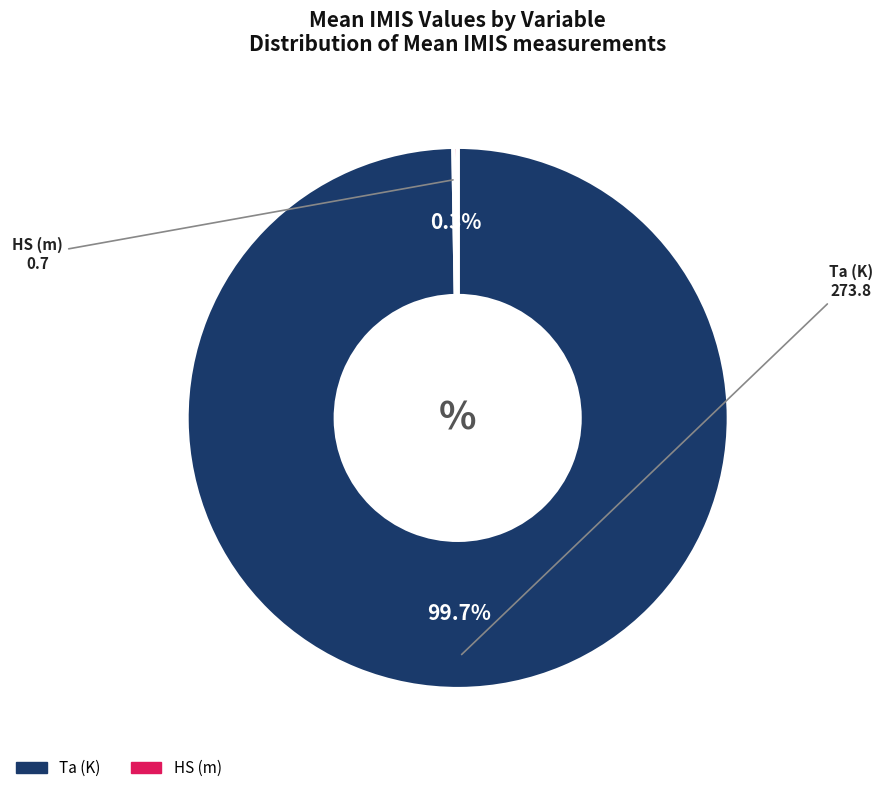

Which slice is the largest?

Ta (K)